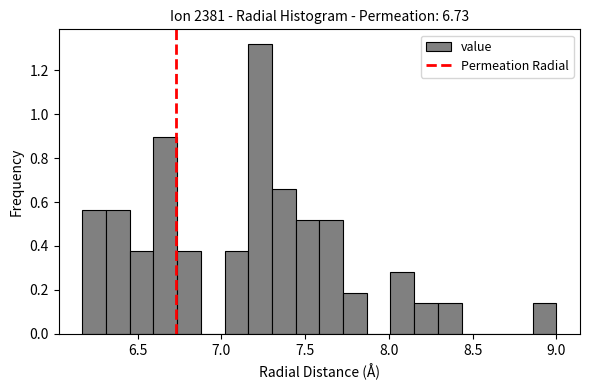

Read against the x-axis, roughly where is the centre of the tallest bar?

7.25